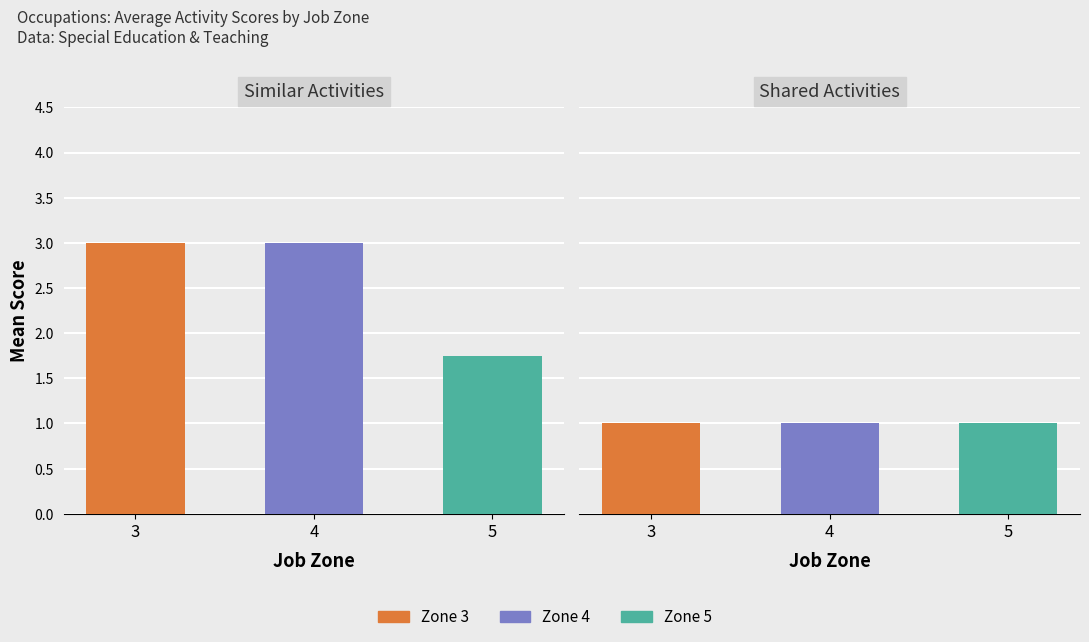

What value does the Shared Activities series have at 3?

1.0